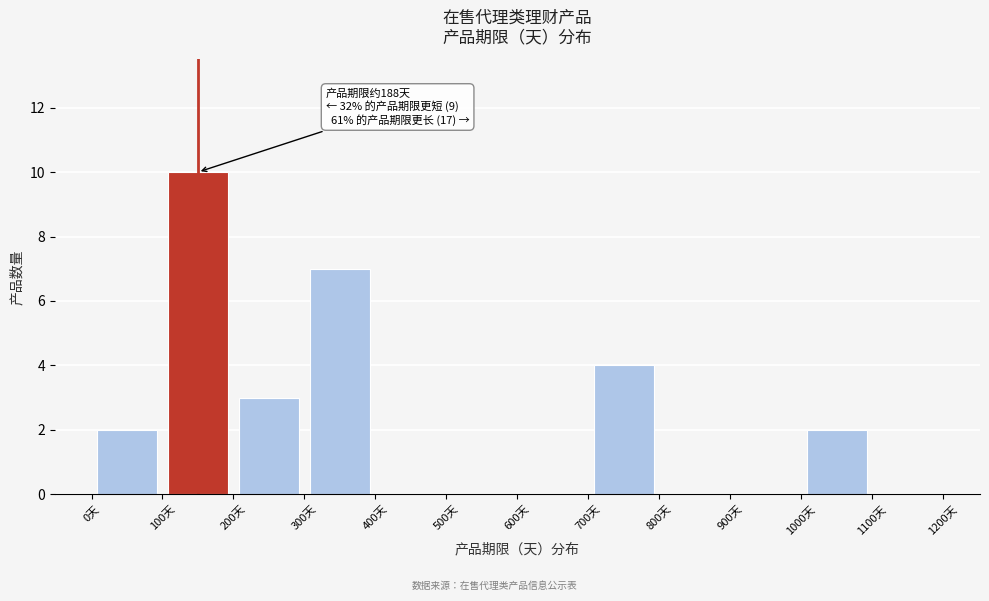

Which range on the x-axis has the tallest bar?

100 to 200